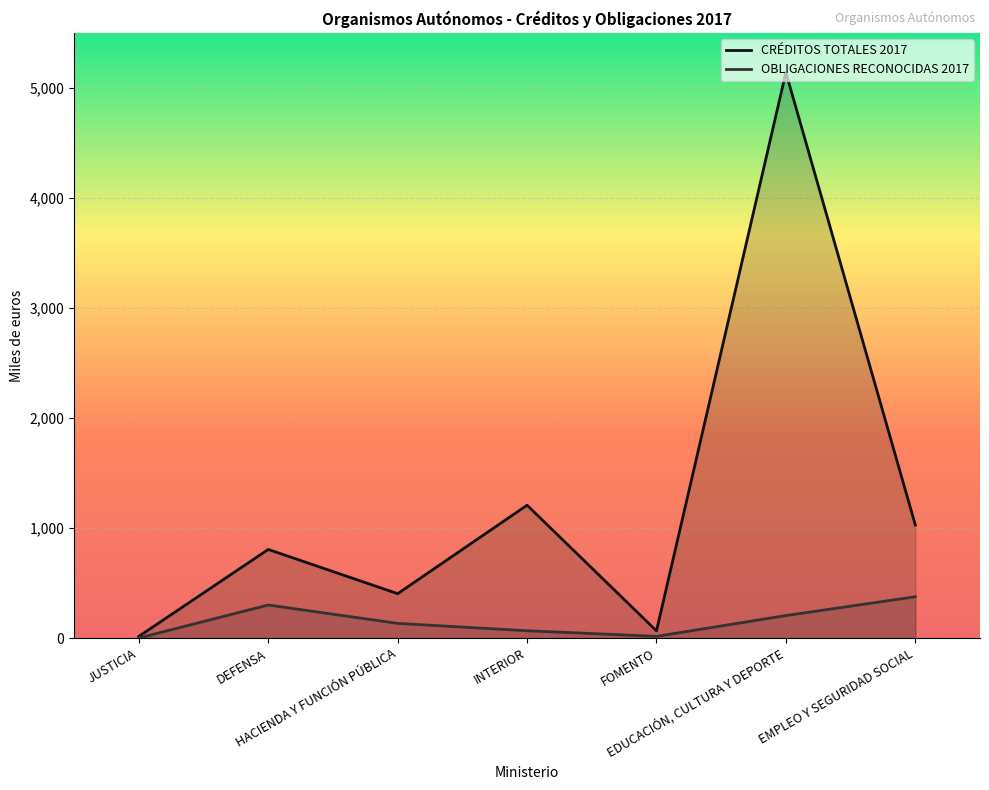

True or false: CRÉDITOS TOTALES 2017 and OBLIGACIONES RECONOCIDAS 2017 intersect in this chart.

False